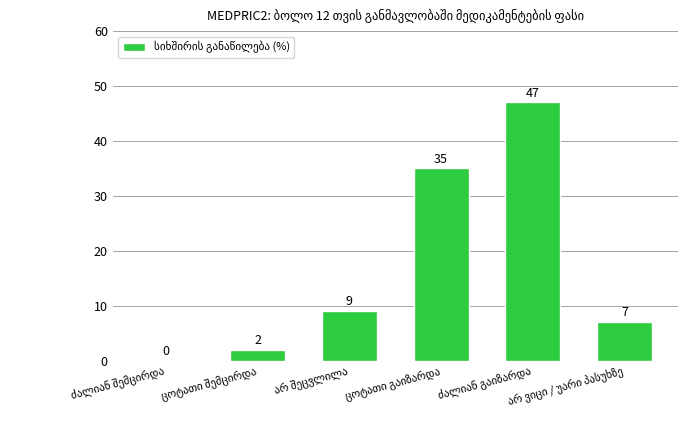

How many values are above zero?

5